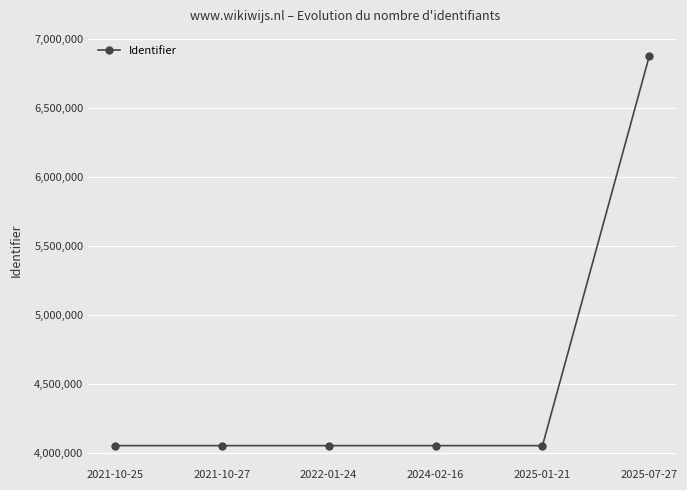

True or false: the data shows 6881225 at 2025-07-27.

True